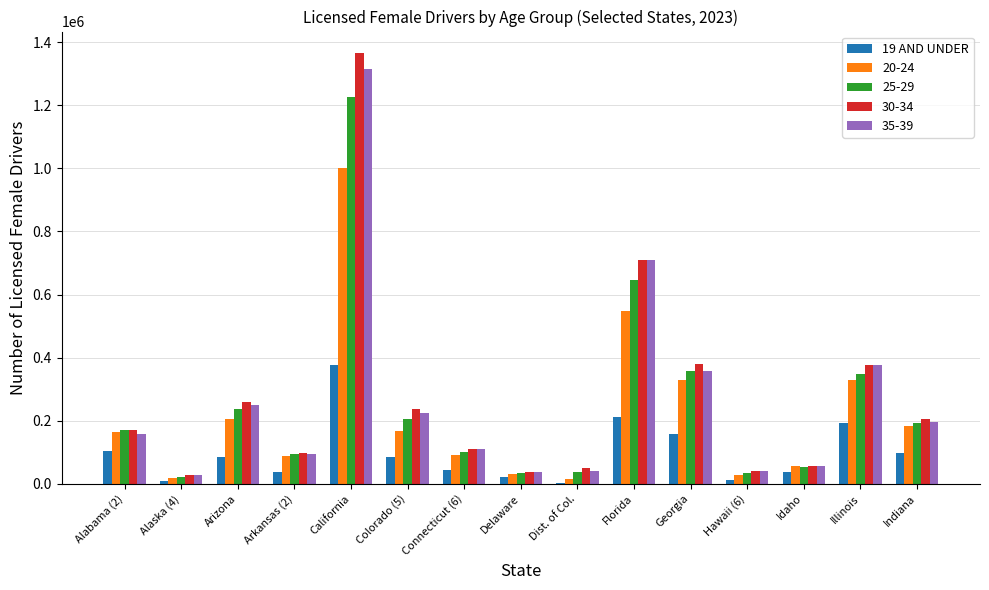

The 25-29 series shows 38850 at Dist. of Col.. True or false?

True